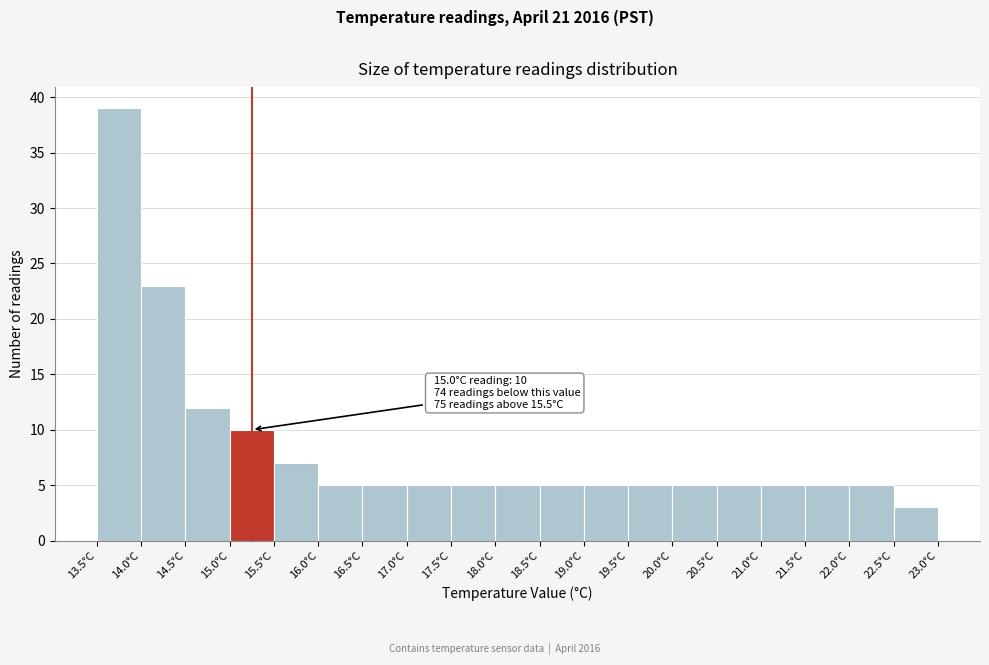

Over which range of the x-axis is the bar tallest?

13.5 to 14.0